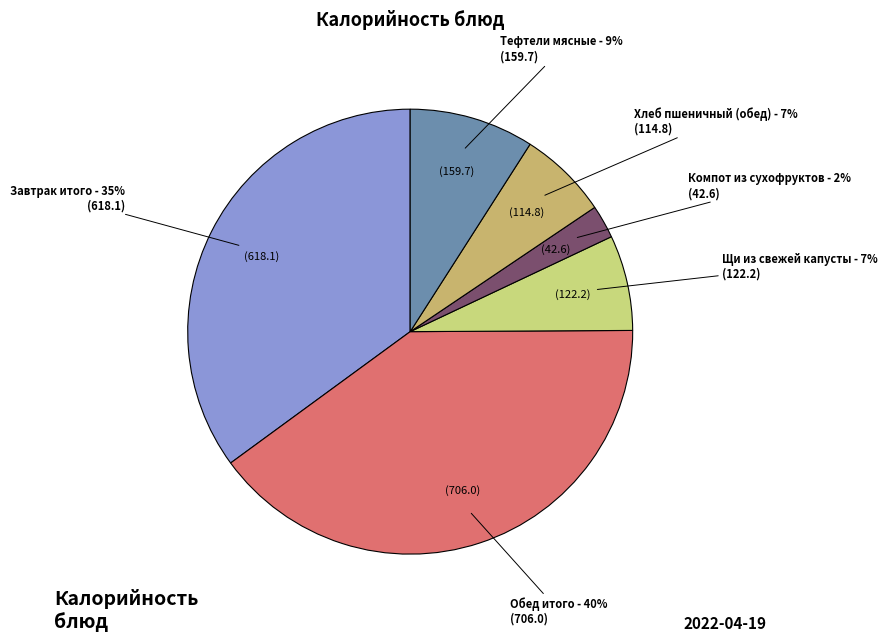

Is there any slice that represents more than half of the pie?

No